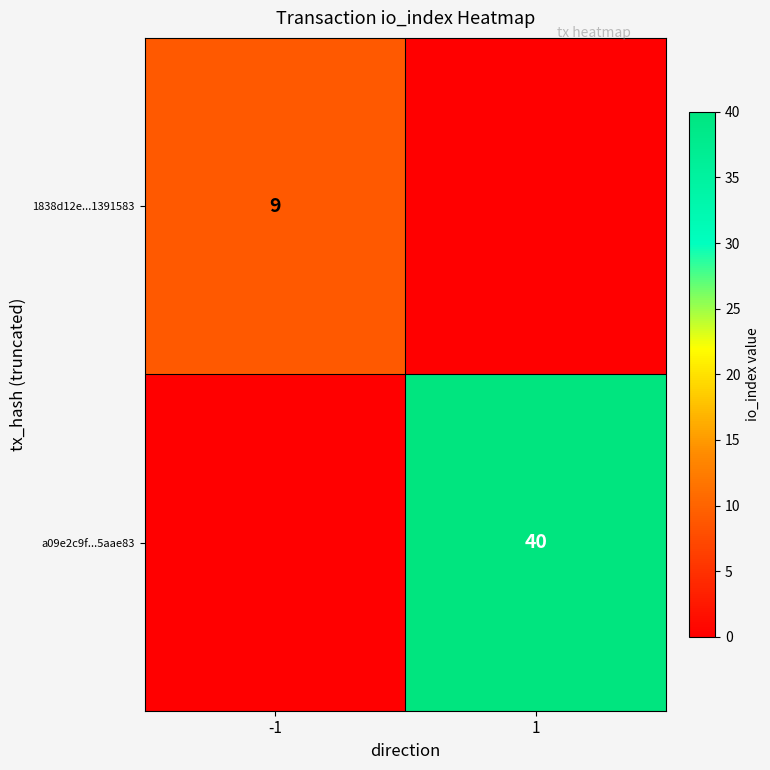

Which has a higher value, 1 or -1?

-1